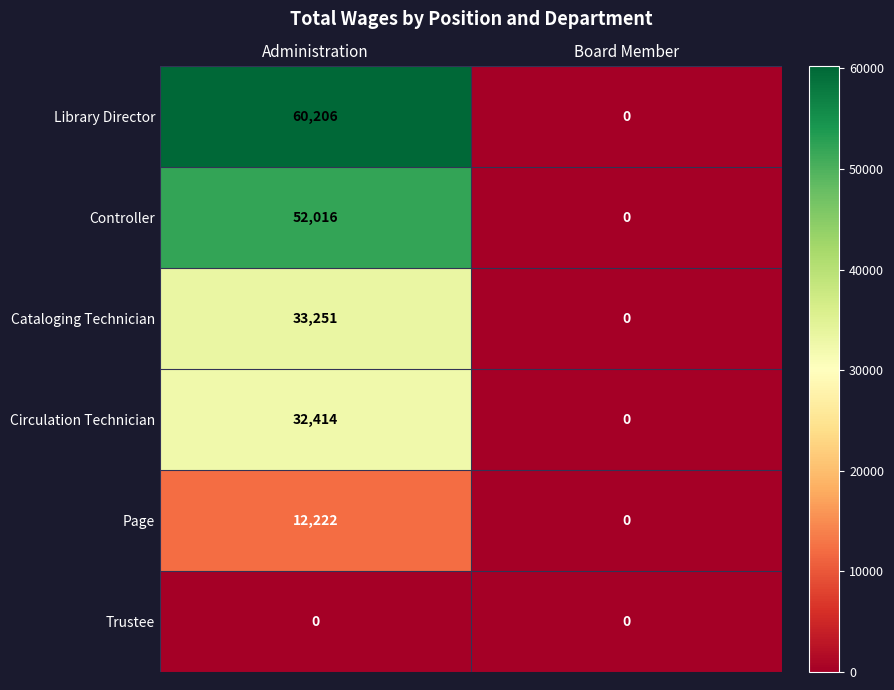

Reading left to right, transcribe all the data shown in this chart.

Library Director: 60206	0
Controller: 52016	0
Cataloging Technician: 33251	0
Circulation Technician: 32414	0
Page: 12222	0
Trustee: 0	0